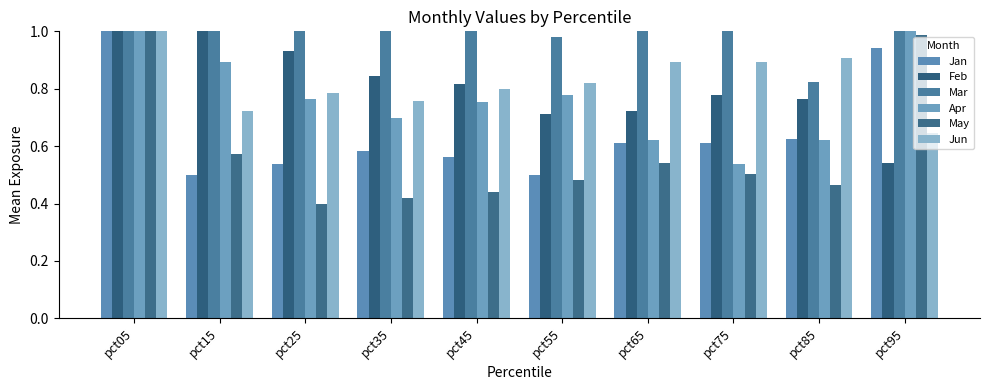

Reading left to right, transcribe all the data shown in this chart.

Jan: 2.1	0.5	0.5	0.6	0.6	0.5	0.6	0.6	0.6	0.9
Feb: 4.0	1.1	0.9	0.8	0.8	0.7	0.7	0.8	0.8	0.5
Mar: 3.8	1.3	1.2	1.1	1.1	1.0	1.0	1.0	0.8	1.8
Apr: 3.2	0.9	0.8	0.7	0.8	0.8	0.6	0.5	0.6	1.7
May: 1.8	0.6	0.4	0.4	0.4	0.5	0.5	0.5	0.5	1.0
Jun: 3.2	0.7	0.8	0.8	0.8	0.8	0.9	0.9	0.9	0.6